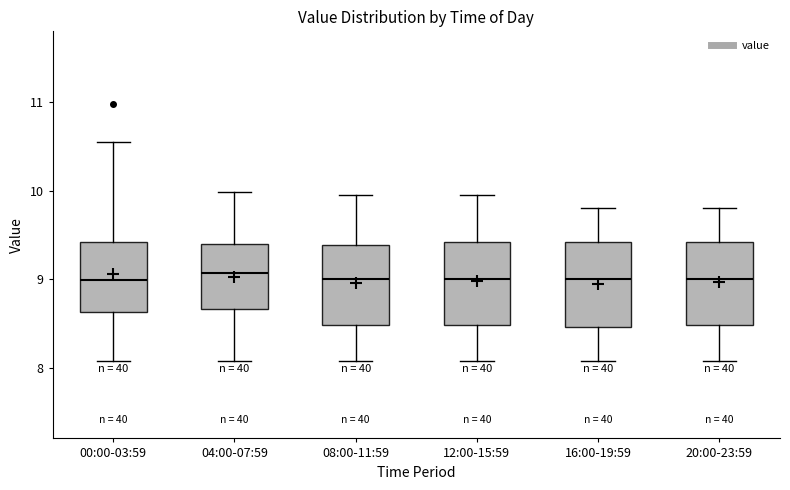

Reading left to right, transcribe this box plot: for each box, give where its median line is, the range the box spans, and where its two whiskers end, as read against the y-axis. The values are not printed on the chart, so give them approximately, as read against the axis.

00:00-03:59: median 9.0, box 8.6 to 9.4, whiskers 8.1 to 10.6
04:00-07:59: median 9.1, box 8.7 to 9.4, whiskers 8.1 to 10.0
08:00-11:59: median 9.0, box 8.5 to 9.4, whiskers 8.1 to 10.0
12:00-15:59: median 9.0, box 8.5 to 9.4, whiskers 8.1 to 10.0
16:00-19:59: median 9.0, box 8.5 to 9.4, whiskers 8.1 to 9.8
20:00-23:59: median 9.0, box 8.5 to 9.4, whiskers 8.1 to 9.8